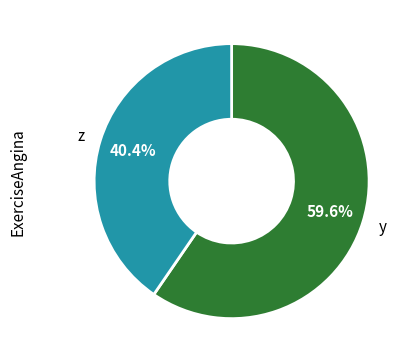

Which has a higher value, z or y?

y